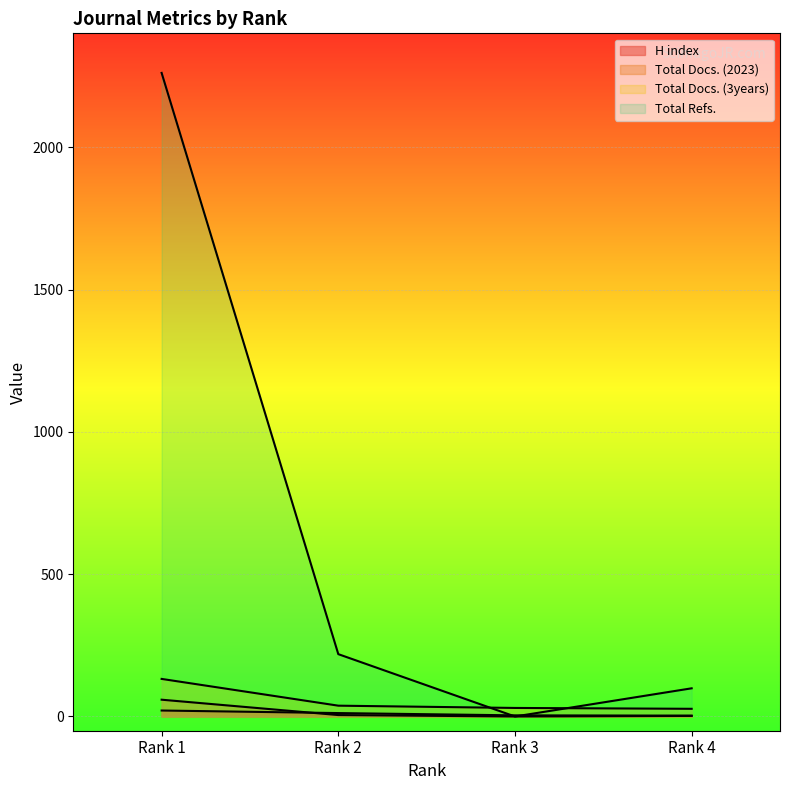

True or false: Total Docs. (2023) and Total Refs. intersect in this chart.

False